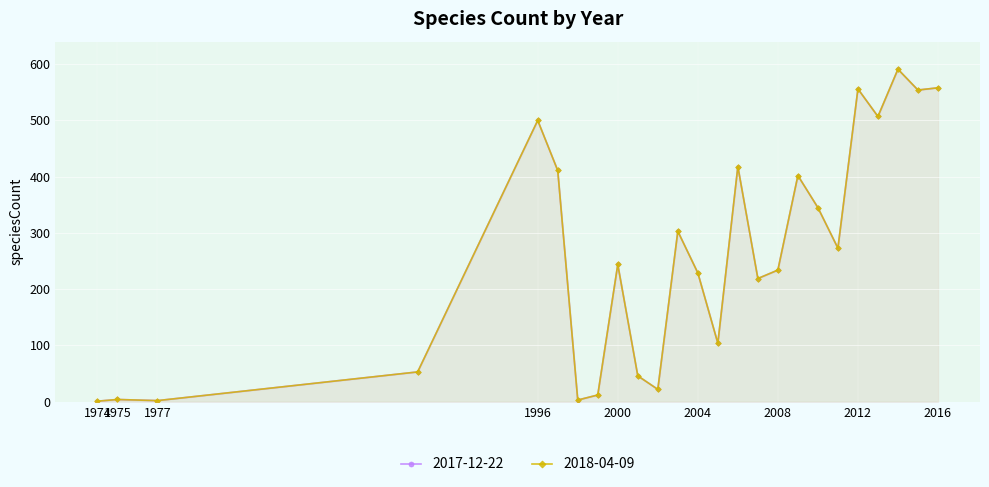

True or false: 2018-04-09 and 2017-12-22 intersect in this chart.

False